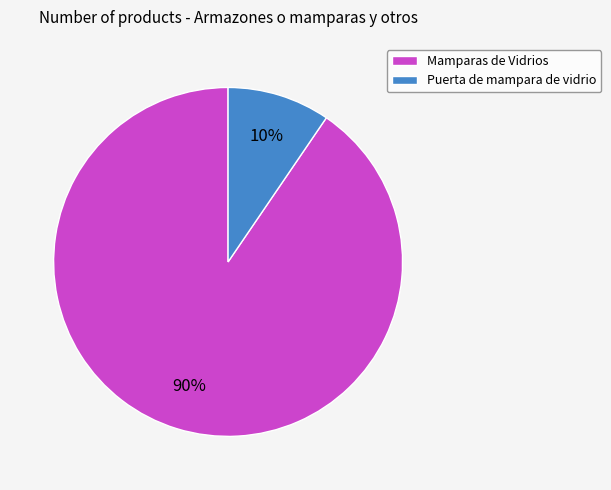

To the nearest percent, what is the combined percentage of Mamparas de Vidrios and Puerta de mampara de vidrio?

100%